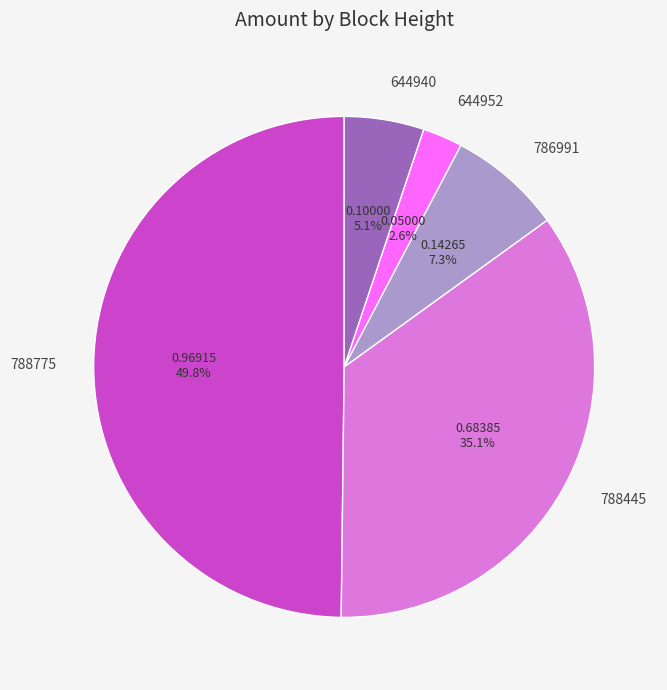

Which slice is the smallest?

644952